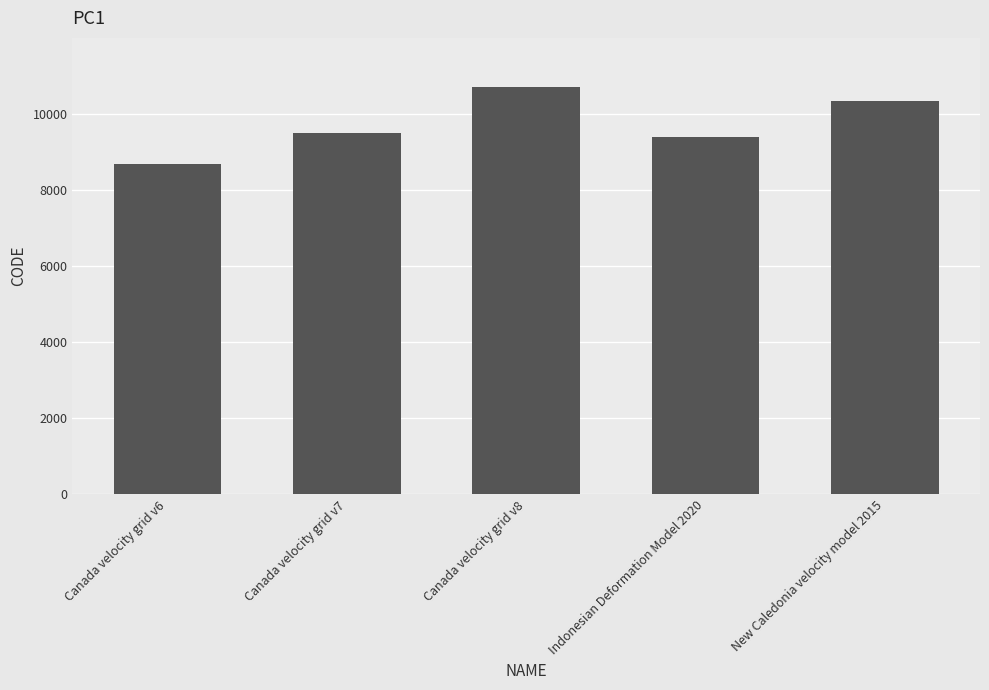

What is the difference between the second highest and minimum values?

1647